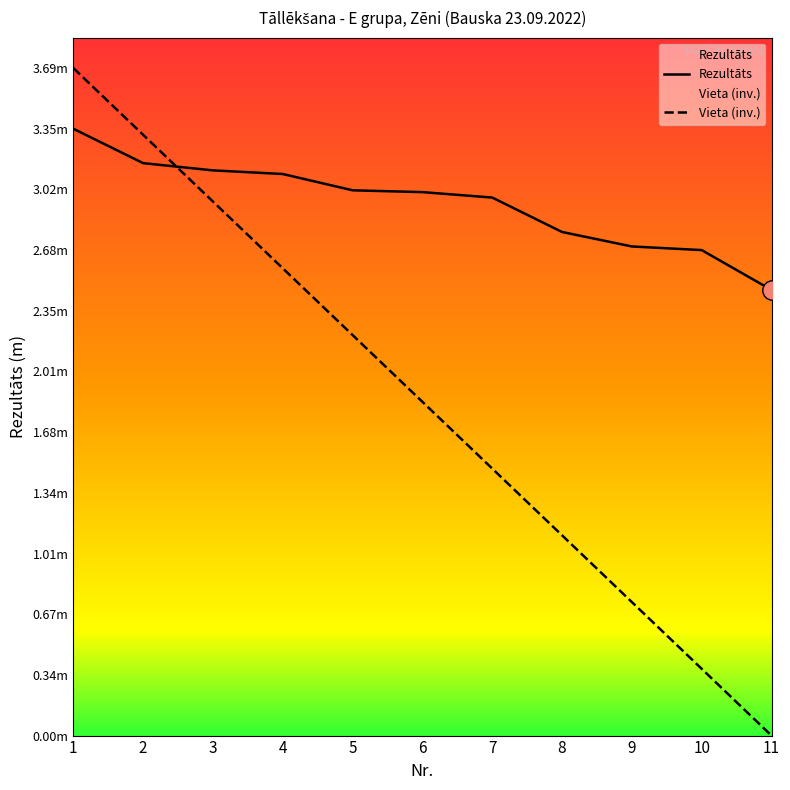

Which series has the largest total across all categories?

Rezultāts